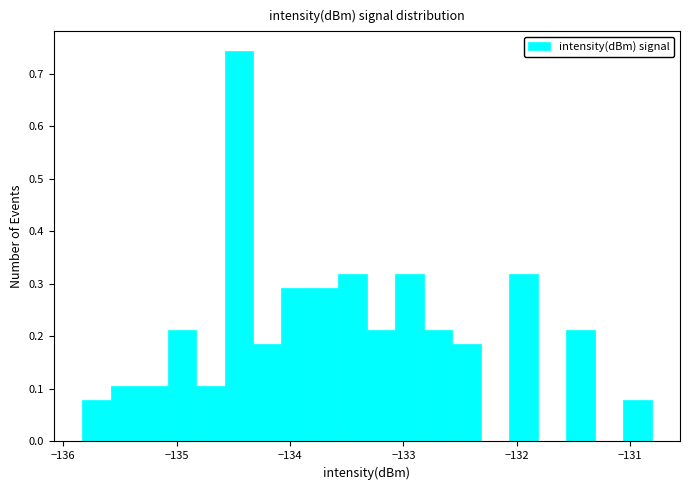

Around what value on the x-axis is the tallest bar? Give the approximate position of its centre, as read against the axis.

-134.5